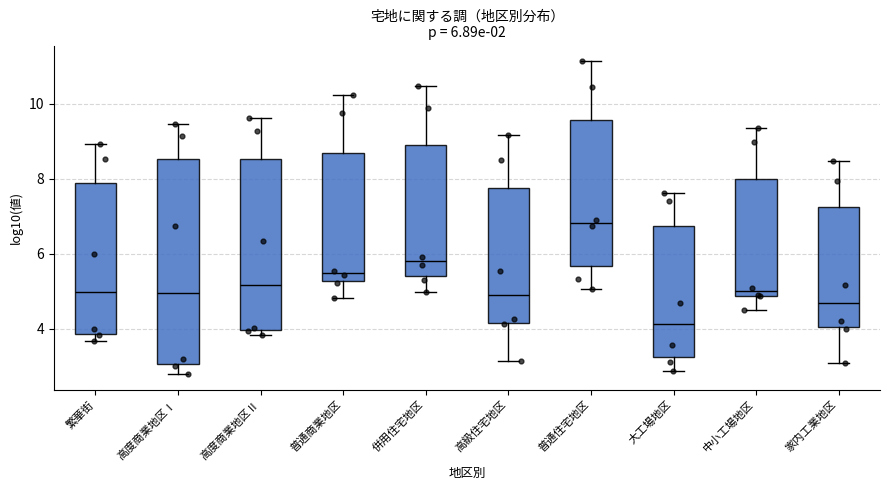

Which box has the lowest median line?

大工場地区